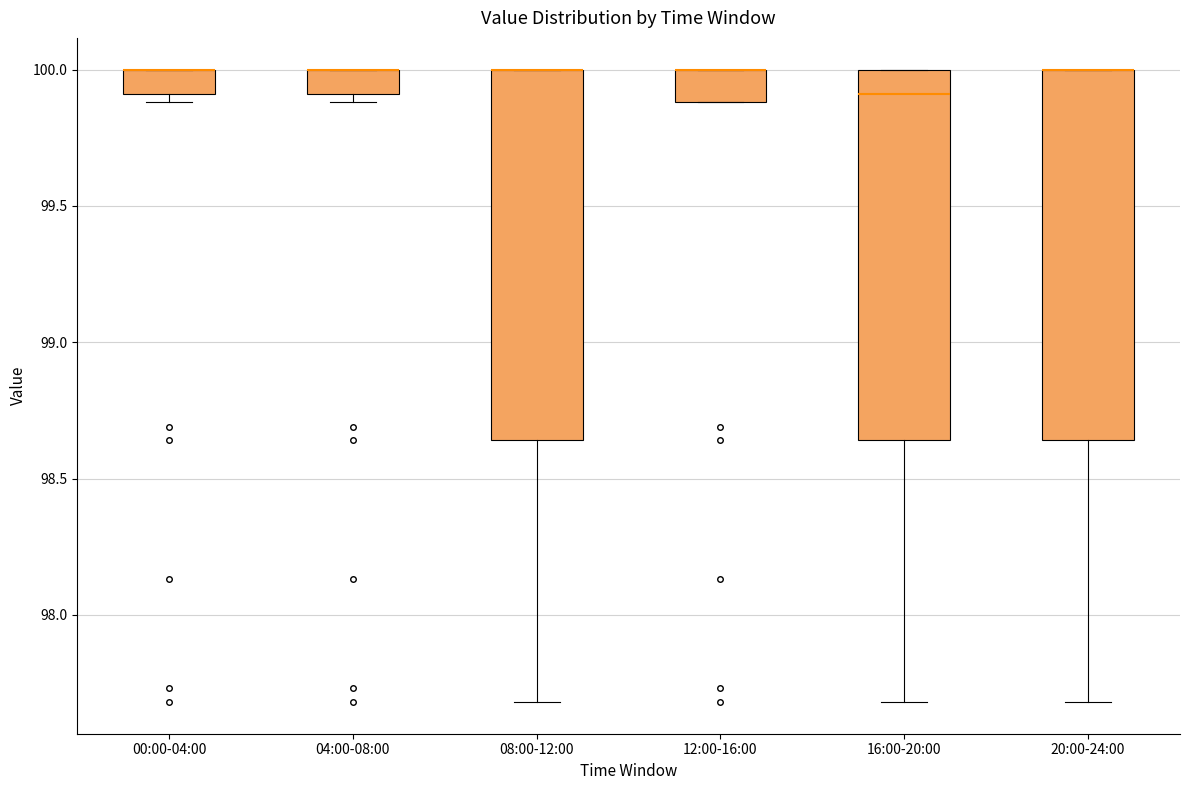

Where is the upper edge of the box for 00:00-04:00 on the y-axis? The values are not printed on the chart, so give them approximately, as read against the axis.

100.00